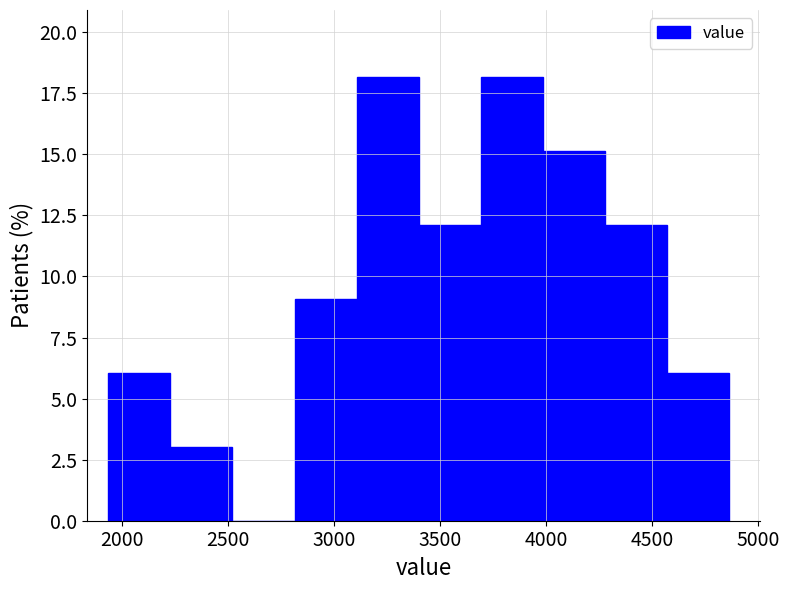

How tall is the bar that spans 3400 to 3700 on the x-axis? Neither the bar edges nor the heights are printed on the chart, so give them approximately, as read against the axes.

12